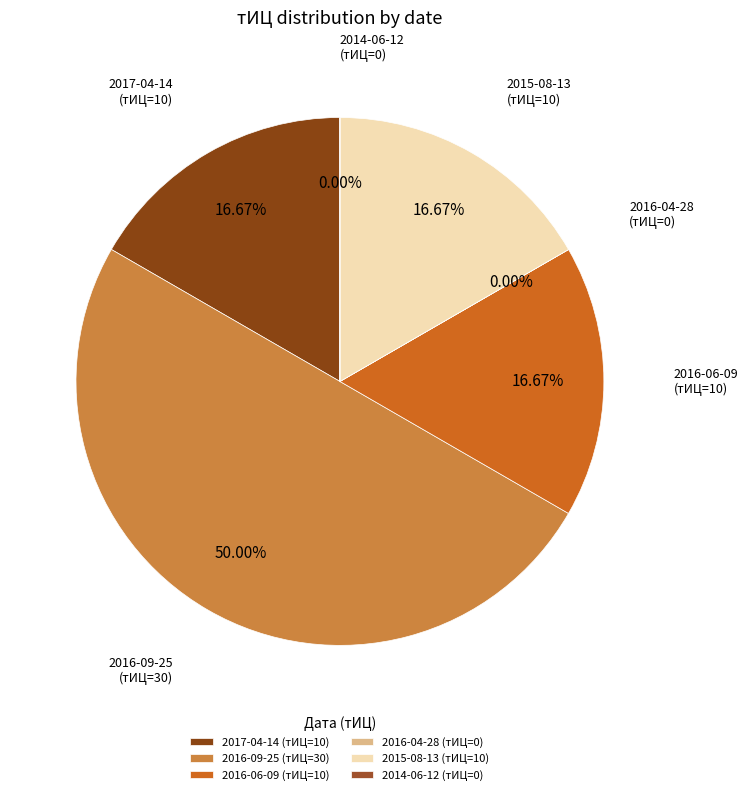

True or false: 2016-09-25 (тИЦ=30) accounts for 58% of the total.

False